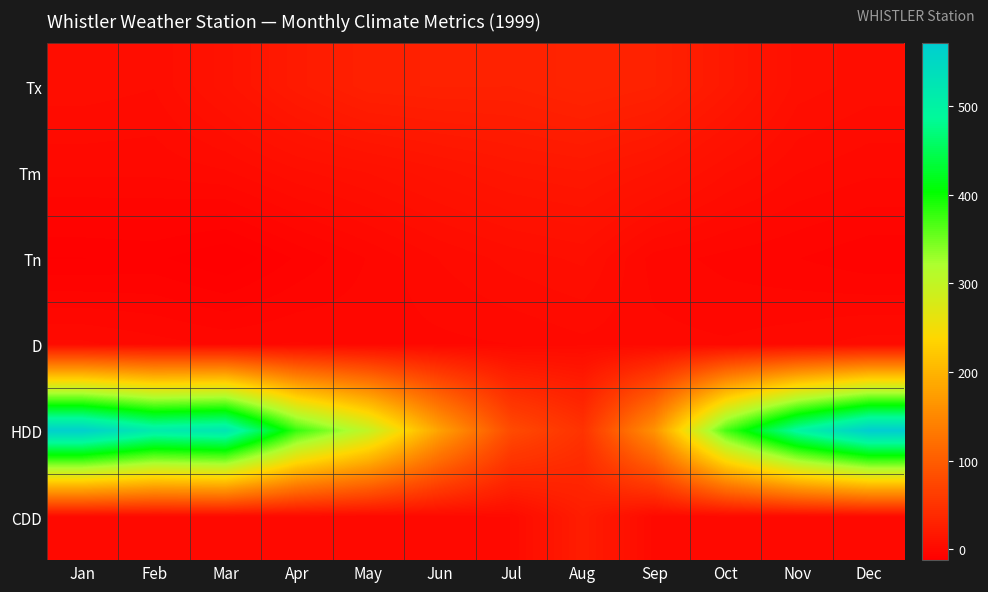

Which category has the highest value across all series?

Dec